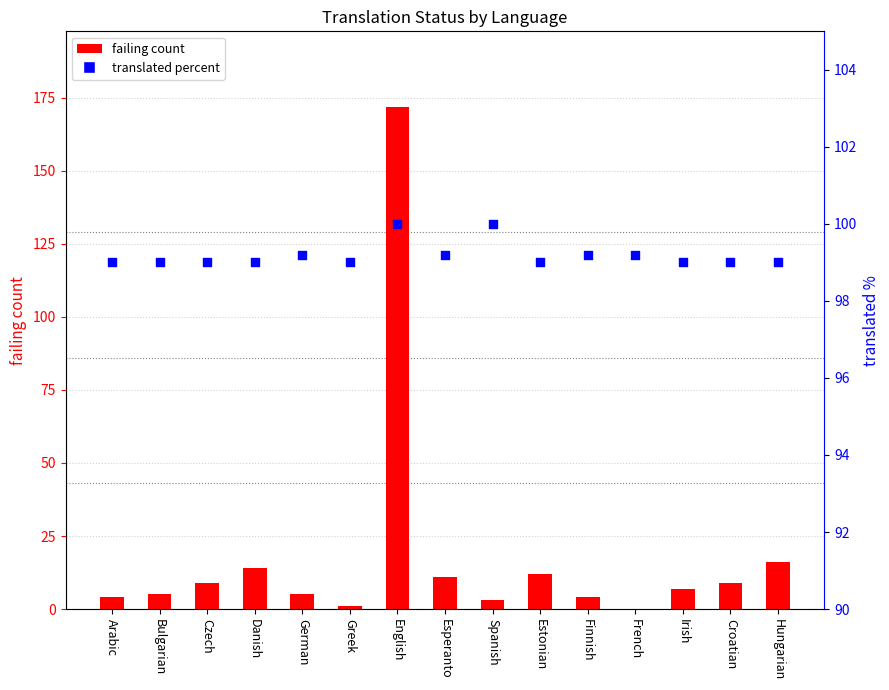

What is the total value across all series at English?

272.0